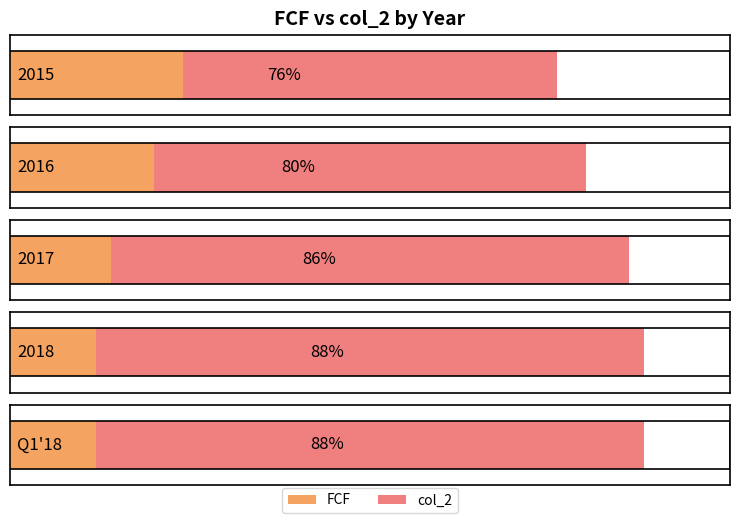

Reading left to right, list all the values displayed in this chart.

FCF: 2015=0.2	2016=0.2	2017=0.1	2018=0.1	Q1'18=0.1
col_2: 2015=0.8	2016=0.8	2017=0.9	2018=0.9	Q1'18=0.9